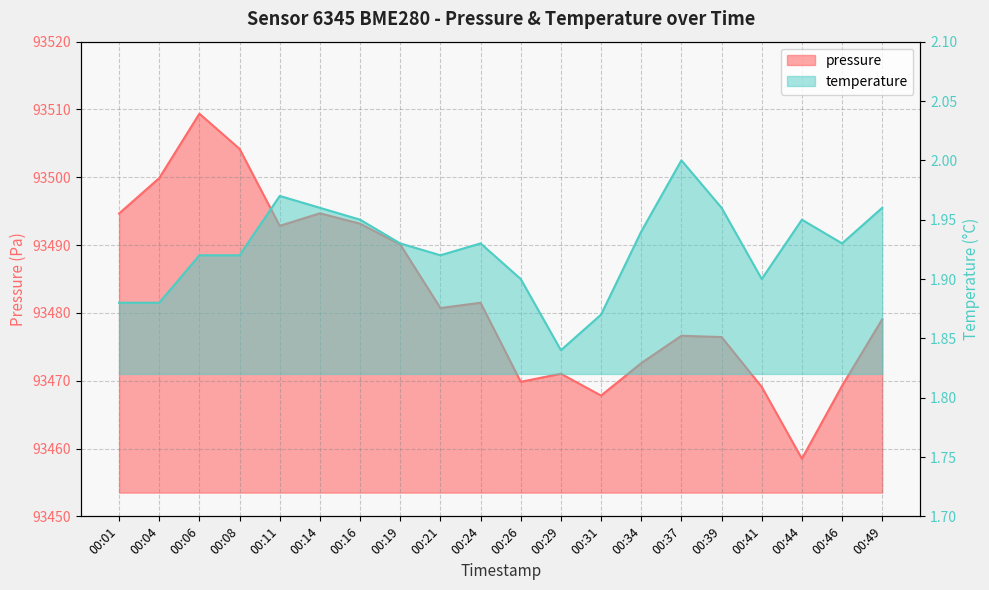

Reading left to right, list all the values displayed in this chart.

pressure: 00:01=93494.7	00:04=93499.9	00:06=93509.4	00:08=93504.2	00:11=93492.8	00:14=93494.7	00:16=93493.2	00:19=93490.1	00:21=93480.7	00:24=93481.5	00:26=93469.8	00:29=93471.0	00:31=93467.8	00:34=93472.6	00:37=93476.6	00:39=93476.4	00:41=93469.1	00:44=93458.5	00:46=93469.2	00:49=93479.1
temperature: 00:01=1.9	00:04=1.9	00:06=1.9	00:08=1.9	00:11=2.0	00:14=2.0	00:16=1.9	00:19=1.9	00:21=1.9	00:24=1.9	00:26=1.9	00:29=1.8	00:31=1.9	00:34=1.9	00:37=2.0	00:39=2.0	00:41=1.9	00:44=1.9	00:46=1.9	00:49=2.0